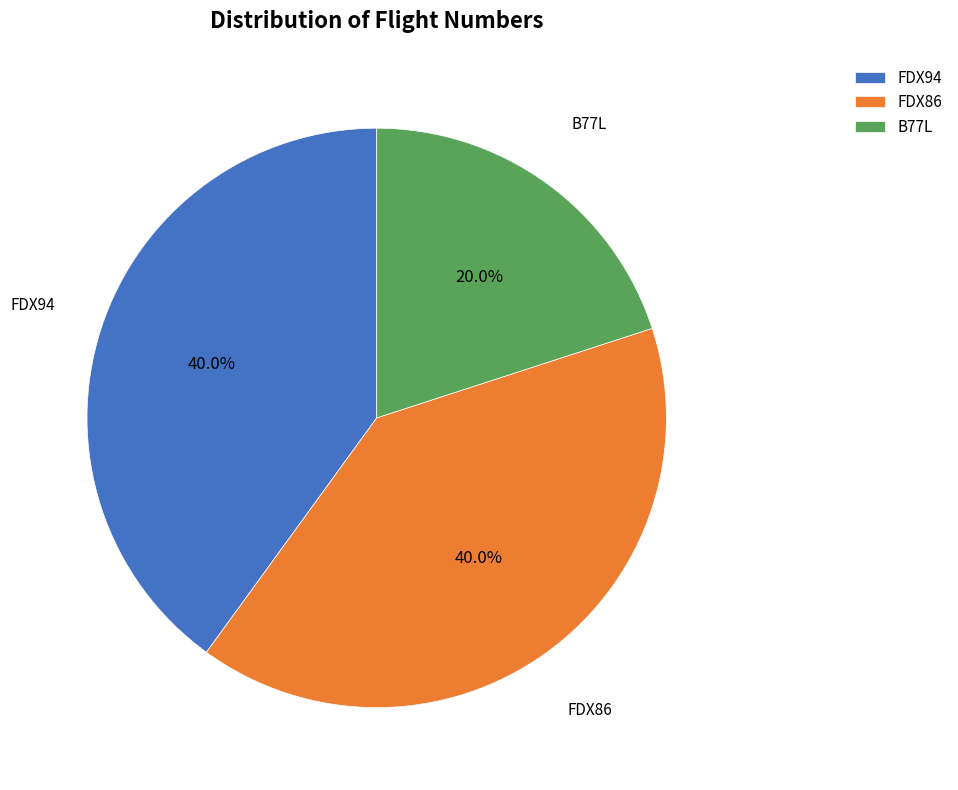

What is the smallest slice in the pie chart?

B77L